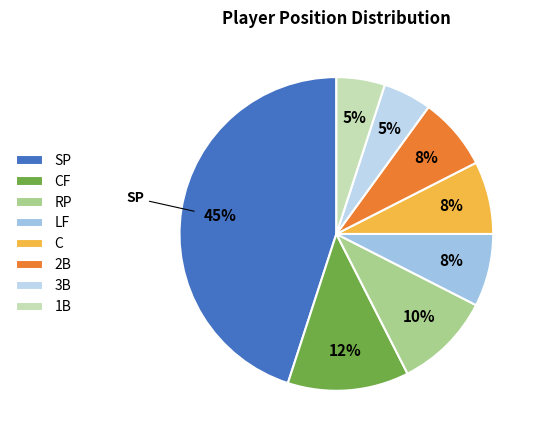

Between 2B and SP, which is larger?

SP